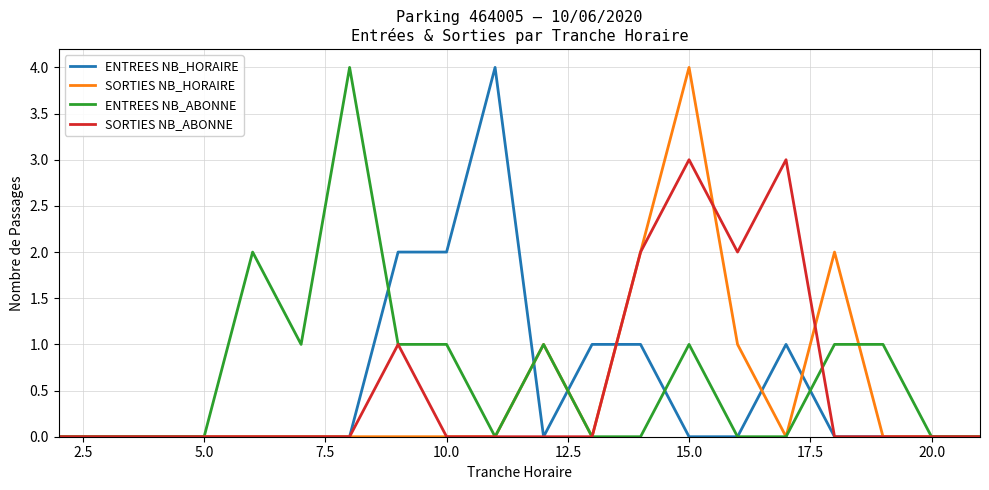

What is the maximum value shown in the chart?

4